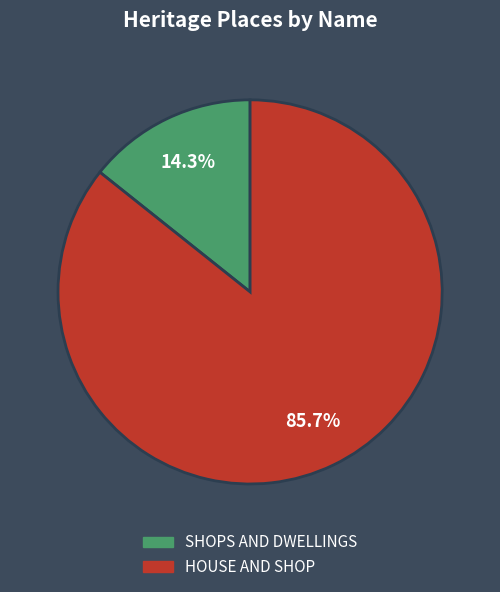

True or false: HOUSE AND SHOP accounts for 86% of the total.

True